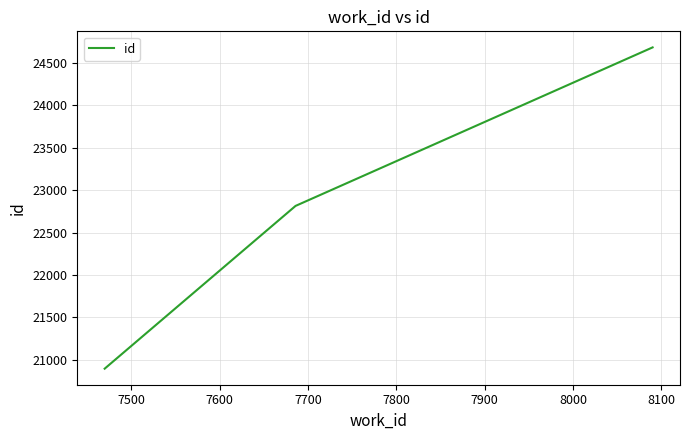

What is the maximum value shown in the chart?

24678